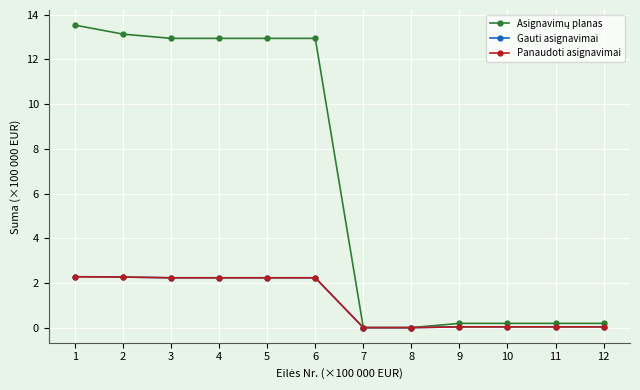

What is the total value across all series at 5?

17.4